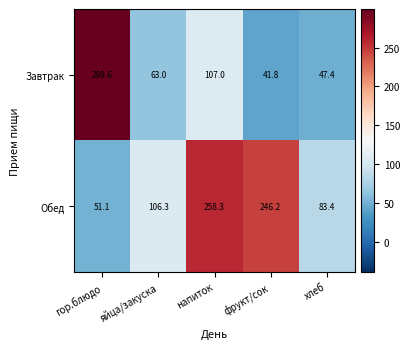

At which label does Завтрак reach its minimum?

фрукт/сок